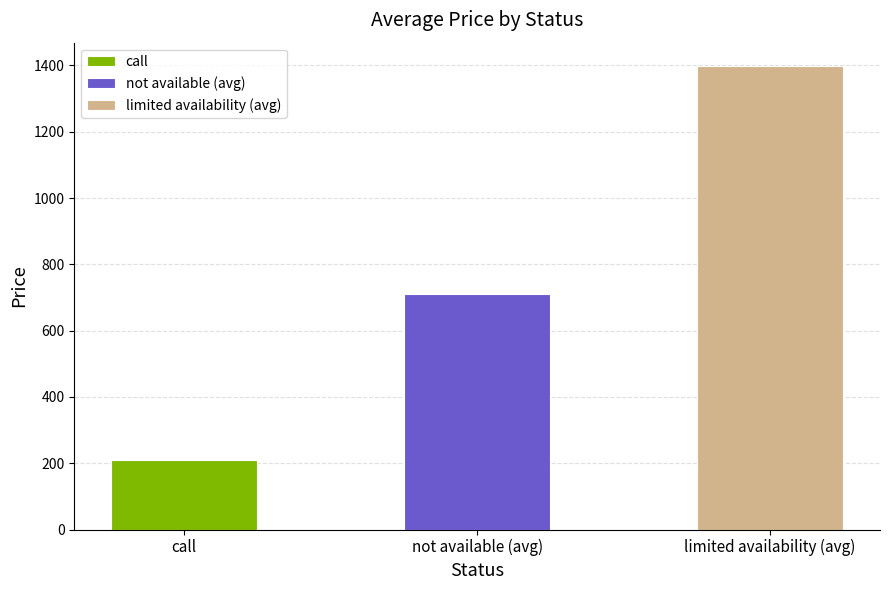

Is it true that the value at limited availability (up to 3) is 2119.5?

False